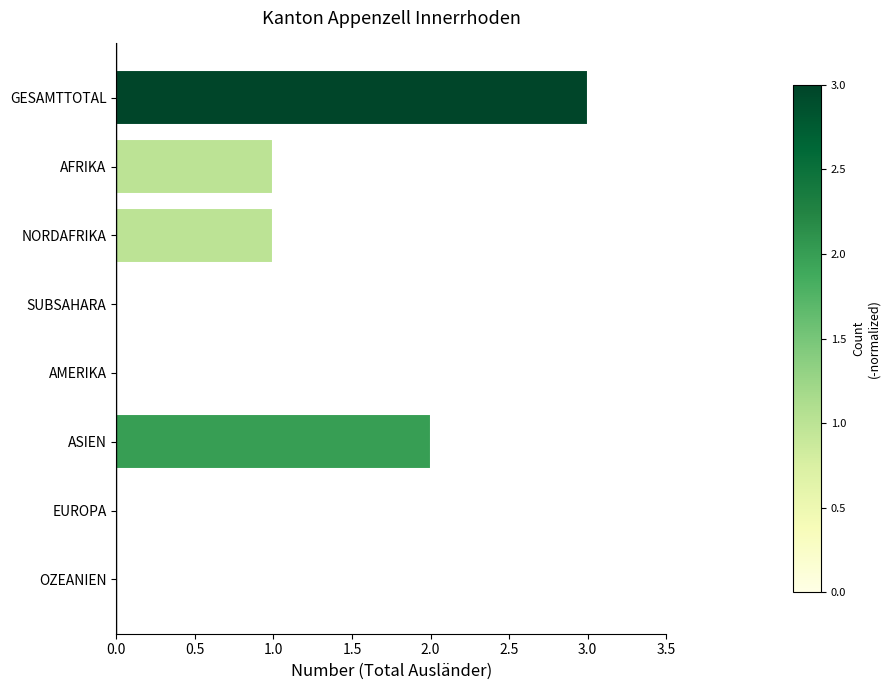

Between NORDAFRIKA and SUBSAHARA, which is larger?

NORDAFRIKA